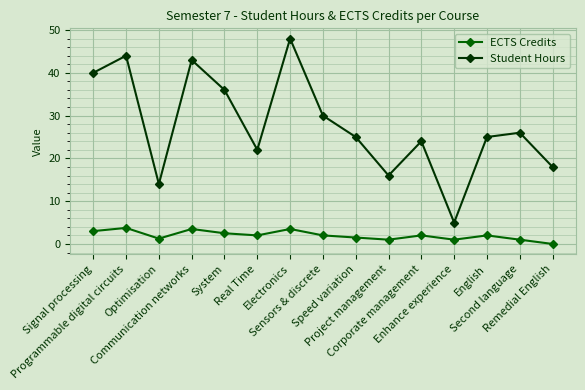

What are all the series names shown in the legend?

ECTS Credits, Student Hours